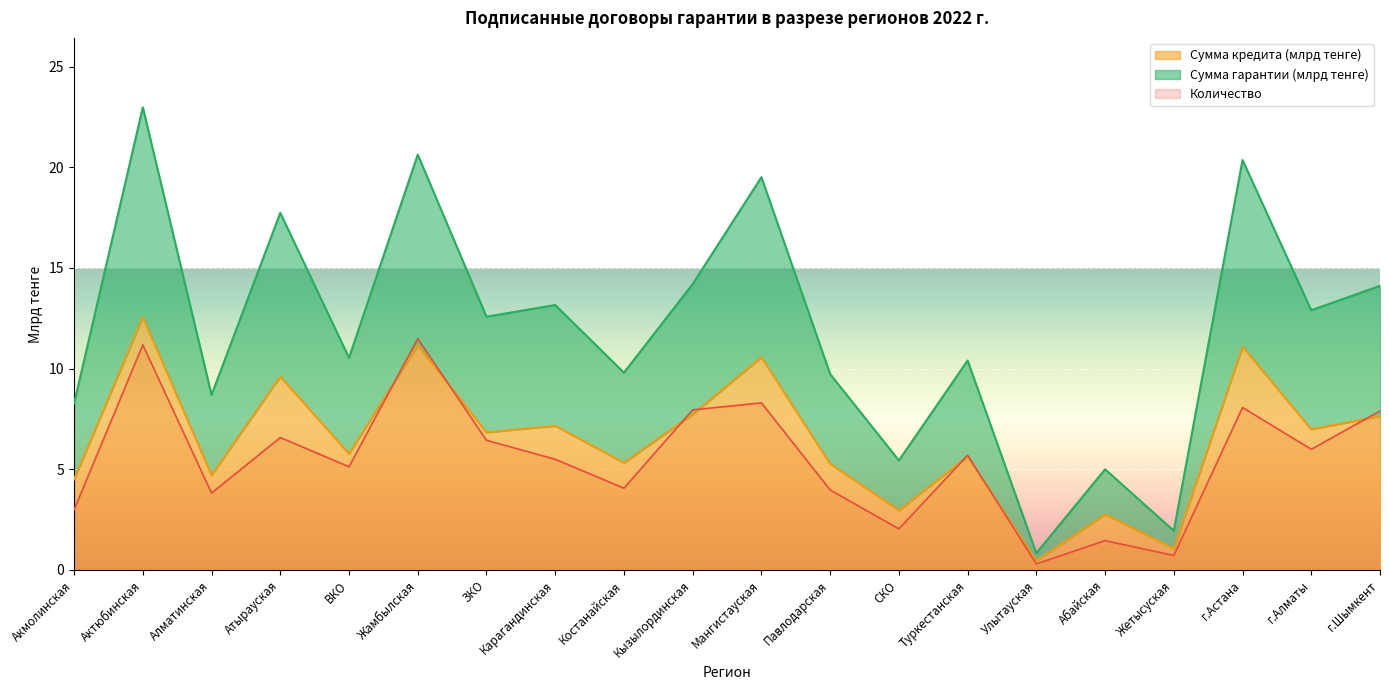

True or false: Сумма гарантии (млрд тенге) and Сумма кредита (млрд тенге) intersect in this chart.

False